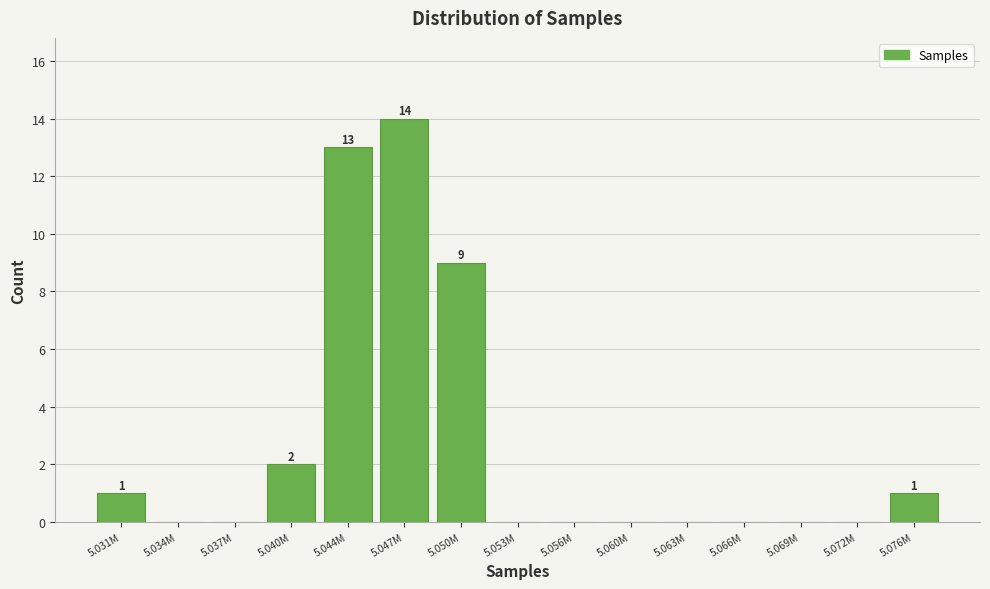

Reading left to right, extract all data points from this chart.

5.031M=1	5.034M=0	5.037M=0	5.040M=2	5.044M=13	5.047M=14	5.050M=9	5.053M=0	5.056M=0	5.060M=0	5.063M=0	5.066M=0	5.069M=0	5.072M=0	5.076M=1